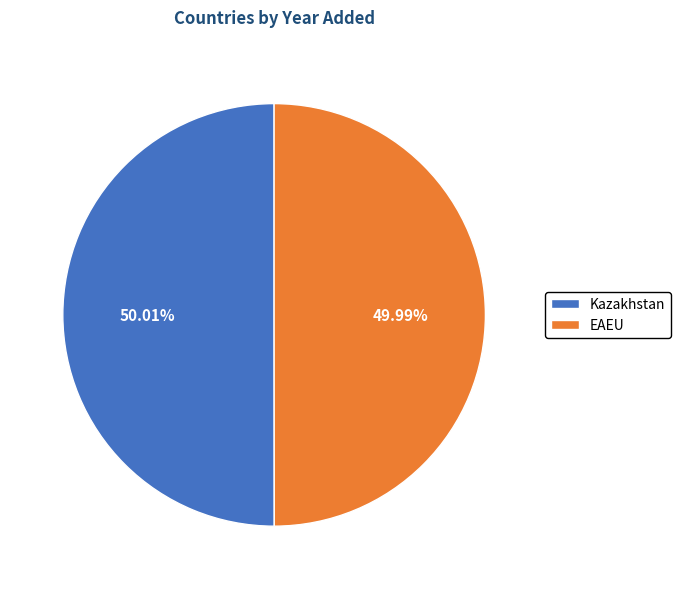

Combined, what portion of the pie is EAEU and Kazakhstan?

100.0%